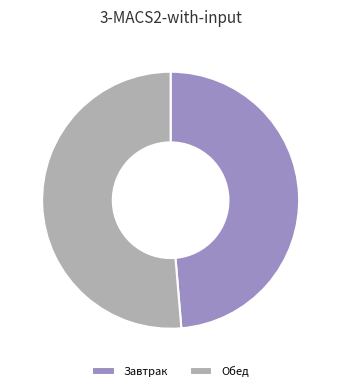

The Обед slice represents 45% of the pie. True or false?

False